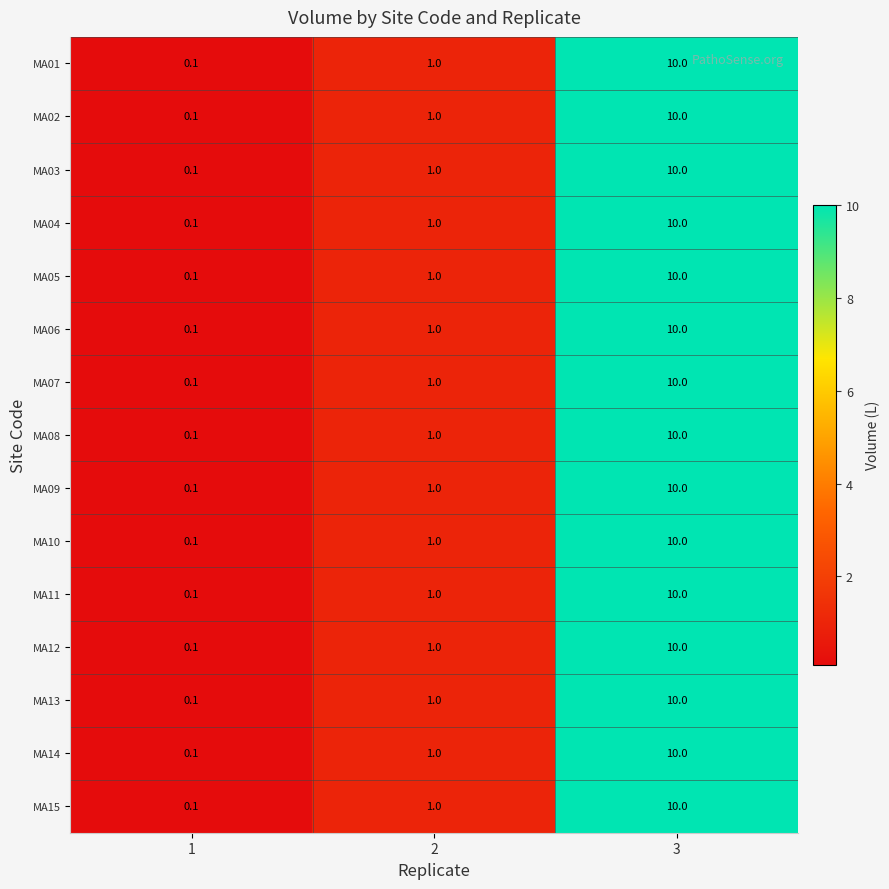

How many data points does each series have?

3